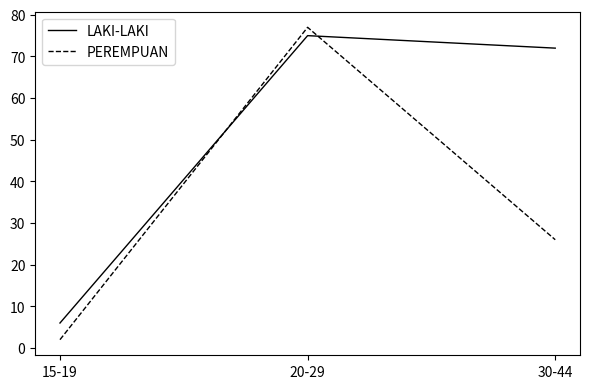

Reading right to left, extract all data points from this chart.

LAKI-LAKI: 30-44=72	20-29=75	15-19=6
PEREMPUAN: 30-44=26	20-29=77	15-19=2